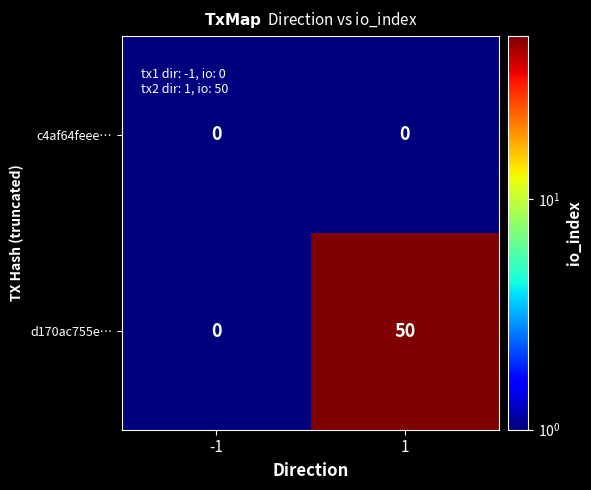

Which series has the largest total across all categories?

d170ac755e…